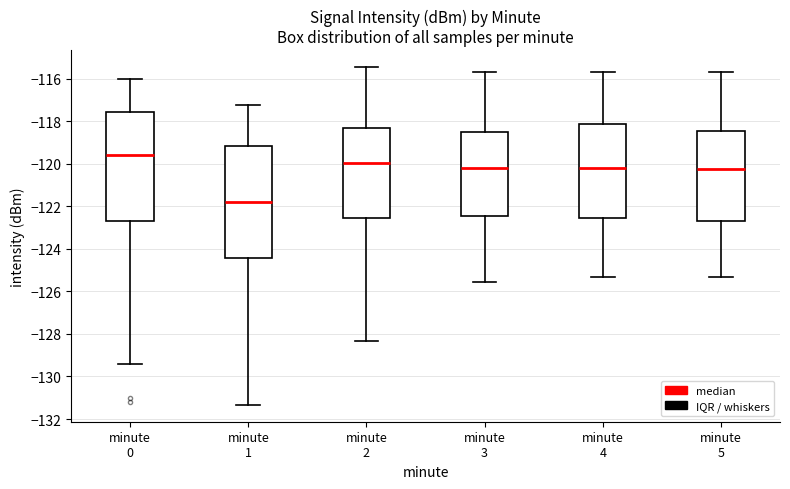

Which box has the highest median line?

minute 0